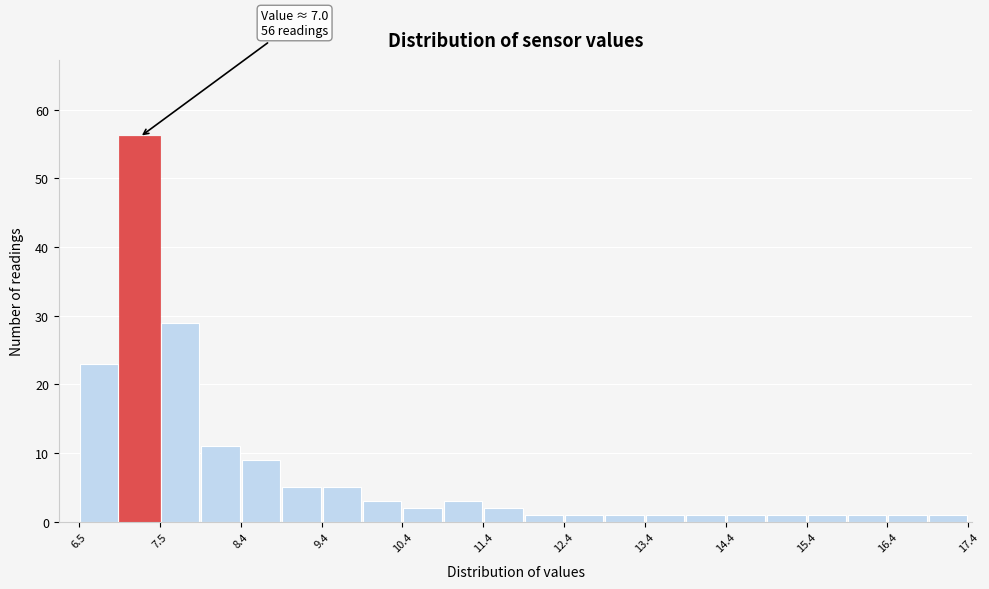

Which range on the x-axis has the tallest bar?

6.95 to 7.45